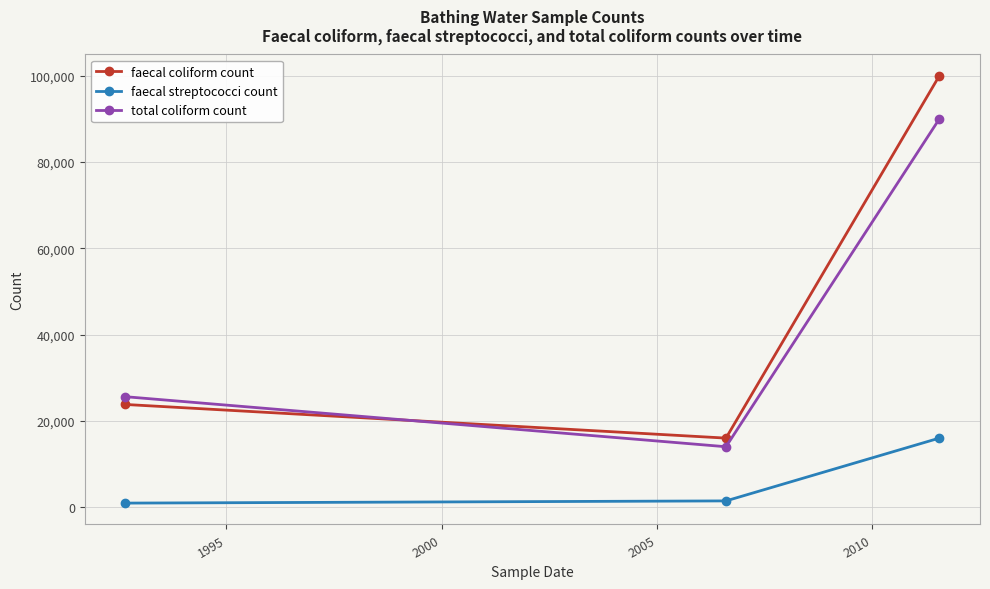

What is the difference between the maximum and minimum values in the total coliform count series?

76000